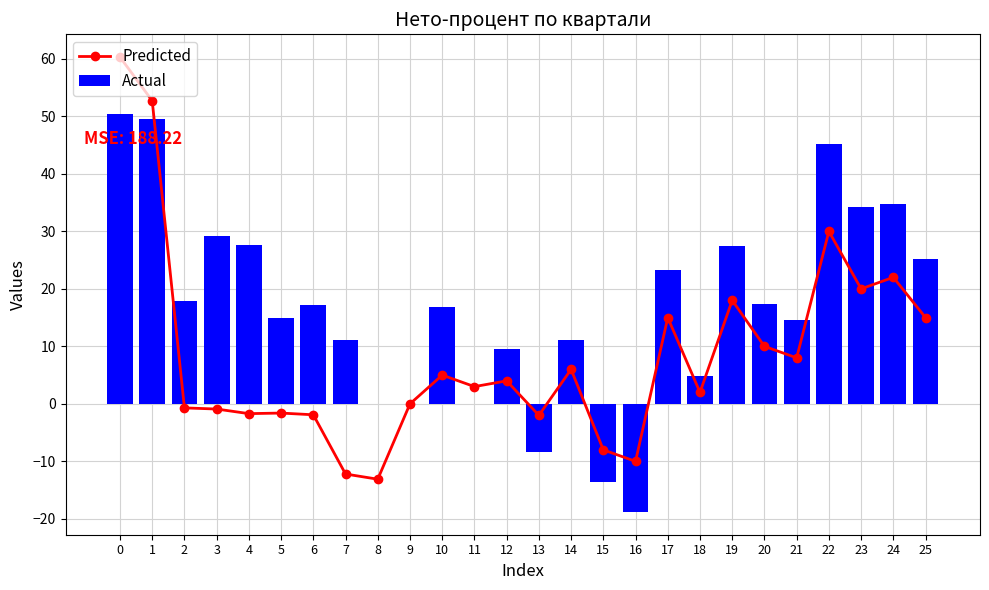

What is the sum of all Predicted values?

218.9